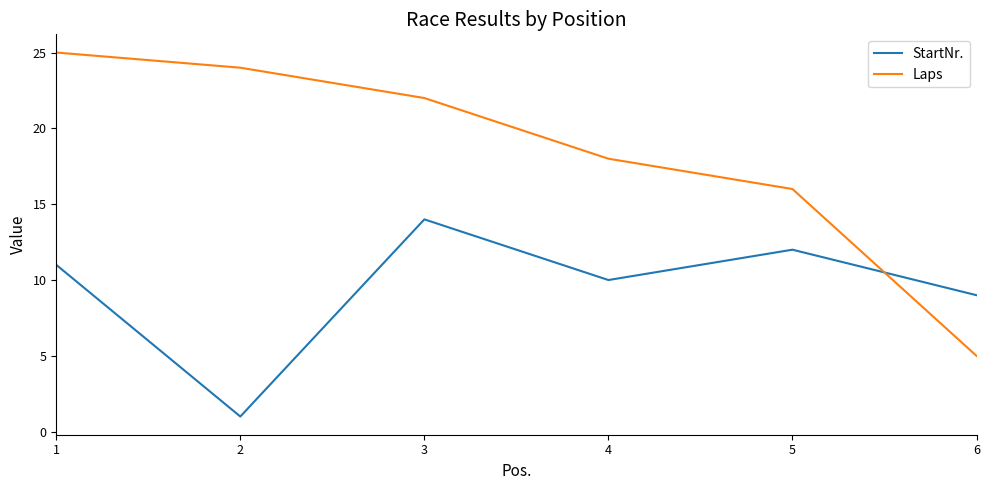

What is the spread (max minus min) of values at 2?

23